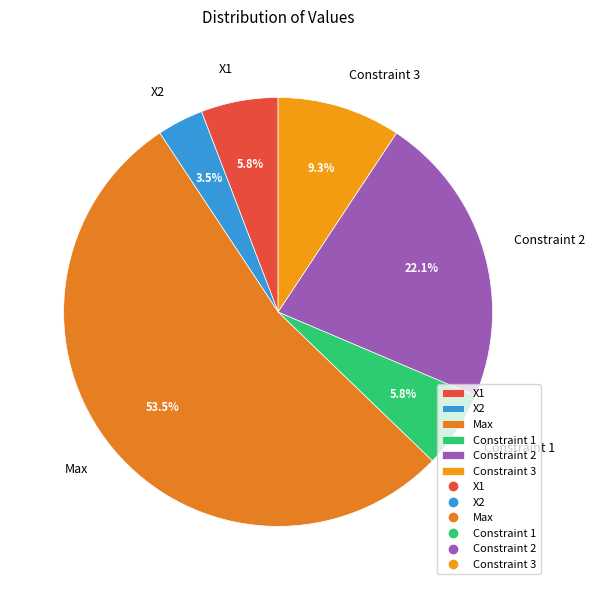

What percentage is the Constraint 3 slice, to the nearest percent?

9%